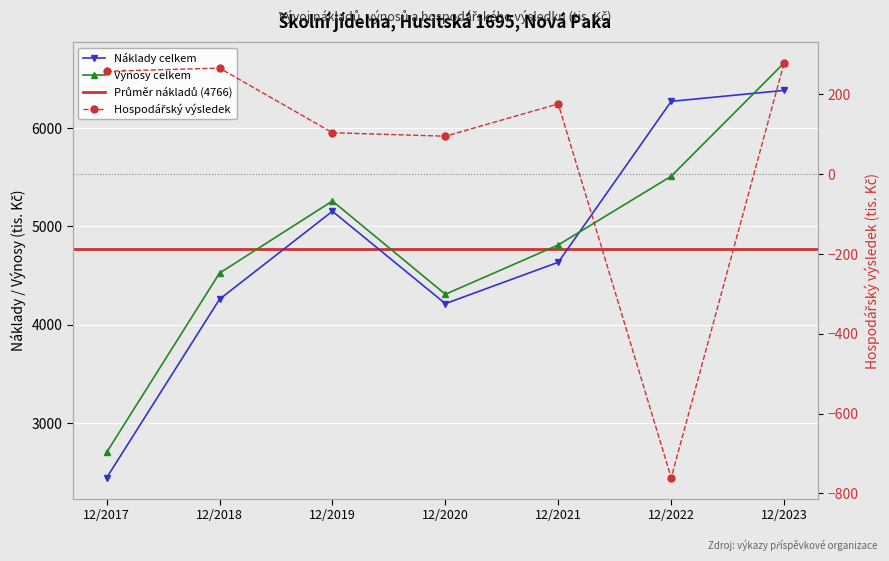

How many data points in Výnosy celkem are above 4811?

4